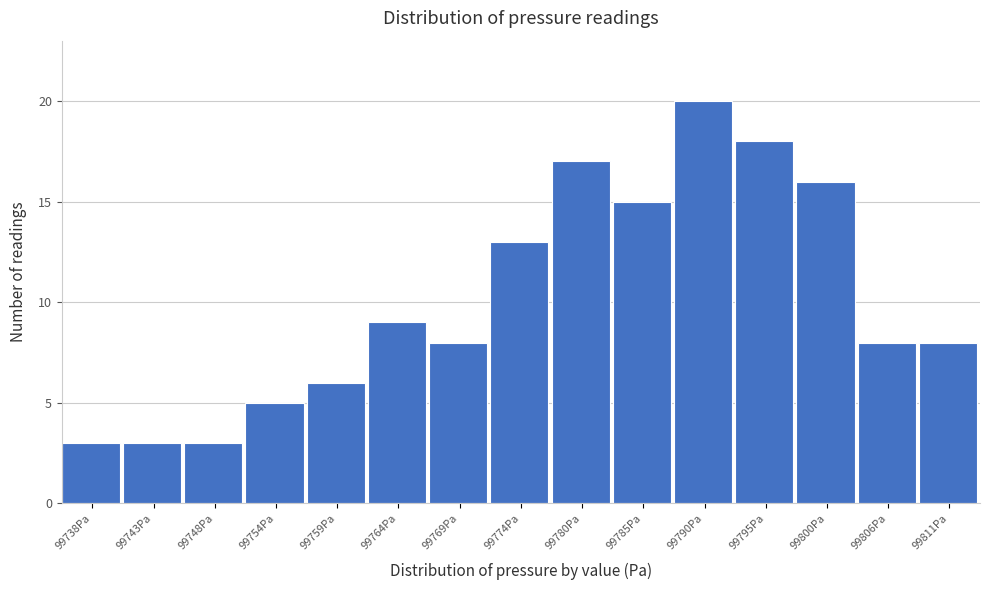

Reading left to right, extract all data points from this chart.

3	3	3	5	6	9	8	13	17	15	20	18	16	8	8